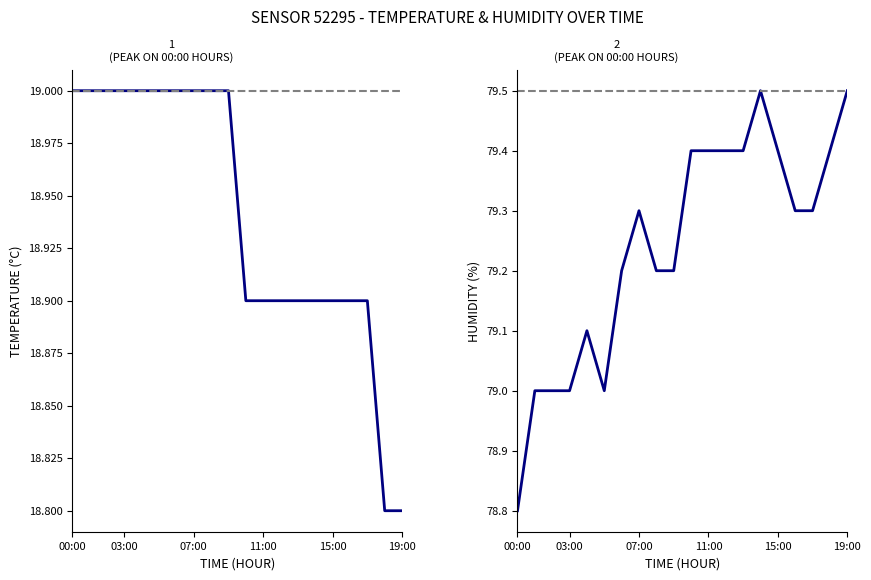

What is the label of the 6th point from the right?

14:00